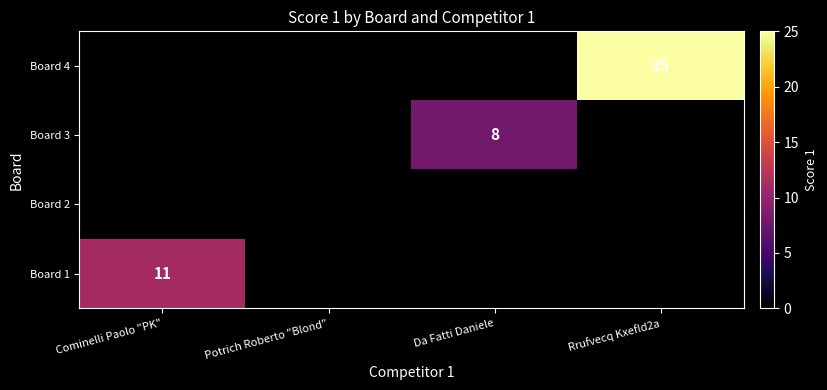

True or false: Board 1 has a value of 11 at Cominelli Paolo "PK".

True